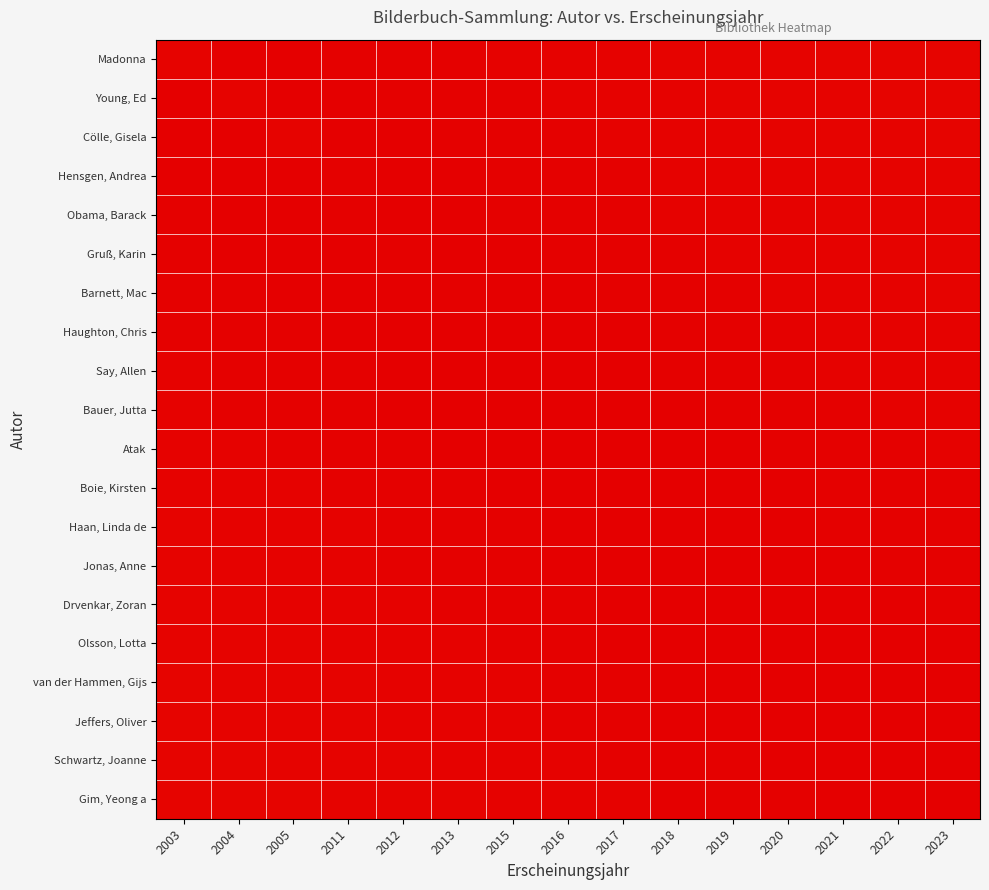

Reading right to left, list all the values displayed in this chart.

Madonna: 2023=0.0	2022=0.0	2021=0.0	2020=0.0	2019=0.0	2018=0.0	2017=0.0	2016=0.0	2015=0.0	2013=0.0	2012=0.0	2011=0.0	2005=0.0	2004=0.0	2003=1.0
Young, Ed: 2023=0.0	2022=0.0	2021=0.0	2020=0.0	2019=0.0	2018=0.0	2017=0.0	2016=0.0	2015=0.0	2013=0.0	2012=0.0	2011=0.0	2005=0.0	2004=1.0	2003=0.0
Cölle, Gisela: 2023=0.0	2022=0.0	2021=0.0	2020=0.0	2019=0.0	2018=0.0	2017=0.0	2016=0.0	2015=0.0	2013=0.0	2012=0.0	2011=0.0	2005=1.0	2004=0.0	2003=0.0
Hensgen, Andrea: 2023=0.0	2022=0.0	2021=0.0	2020=0.0	2019=0.0	2018=0.0	2017=0.0	2016=0.0	2015=0.0	2013=0.0	2012=0.0	2011=1.0	2005=0.0	2004=0.0	2003=0.0
Obama, Barack: 2023=0.0	2022=0.0	2021=0.0	2020=0.0	2019=0.0	2018=0.0	2017=0.0	2016=0.0	2015=0.0	2013=0.0	2012=0.0	2011=1.0	2005=0.0	2004=0.0	2003=0.0
Gruß, Karin: 2023=0.0	2022=0.0	2021=0.0	2020=0.0	2019=0.0	2018=0.0	2017=0.0	2016=0.0	2015=0.0	2013=0.0	2012=1.0	2011=0.0	2005=0.0	2004=0.0	2003=0.0
Barnett, Mac: 2023=0.0	2022=0.0	2021=0.0	2020=0.0	2019=0.0	2018=0.0	2017=0.0	2016=0.0	2015=0.0	2013=1.0	2012=0.0	2011=0.0	2005=0.0	2004=0.0	2003=0.0
Haughton, Chris: 2023=0.0	2022=0.0	2021=0.0	2020=0.0	2019=0.0	2018=0.0	2017=0.0	2016=0.0	2015=1.0	2013=0.0	2012=0.0	2011=0.0	2005=0.0	2004=0.0	2003=0.0
Say, Allen: 2023=0.0	2022=0.0	2021=0.0	2020=0.0	2019=0.0	2018=0.0	2017=0.0	2016=0.0	2015=1.0	2013=0.0	2012=0.0	2011=0.0	2005=0.0	2004=0.0	2003=0.0
Bauer, Jutta: 2023=0.0	2022=0.0	2021=0.0	2020=0.0	2019=0.0	2018=0.0	2017=0.0	2016=0.0	2015=1.0	2013=0.0	2012=0.0	2011=0.0	2005=0.0	2004=0.0	2003=0.0
Atak: 2023=0.0	2022=0.0	2021=0.0	2020=0.0	2019=0.0	2018=0.0	2017=0.0	2016=0.0	2015=1.0	2013=0.0	2012=0.0	2011=0.0	2005=0.0	2004=0.0	2003=0.0
Boie, Kirsten: 2023=0.0	2022=0.0	2021=0.0	2020=0.0	2019=0.0	2018=0.0	2017=0.0	2016=1.0	2015=0.0	2013=0.0	2012=0.0	2011=0.0	2005=0.0	2004=0.0	2003=0.0
Haan, Linda de: 2023=0.0	2022=0.0	2021=0.0	2020=0.0	2019=0.0	2018=0.0	2017=0.0	2016=1.0	2015=0.0	2013=0.0	2012=0.0	2011=0.0	2005=0.0	2004=0.0	2003=0.0
Jonas, Anne: 2023=0.0	2022=0.0	2021=0.0	2020=0.0	2019=0.0	2018=0.0	2017=1.0	2016=0.0	2015=0.0	2013=0.0	2012=0.0	2011=0.0	2005=0.0	2004=0.0	2003=0.0
Drvenkar, Zoran: 2023=0.0	2022=0.0	2021=0.0	2020=0.0	2019=0.0	2018=0.0	2017=1.0	2016=0.0	2015=0.0	2013=0.0	2012=0.0	2011=0.0	2005=0.0	2004=0.0	2003=0.0
Olsson, Lotta: 2023=0.0	2022=0.0	2021=0.0	2020=0.0	2019=0.0	2018=0.0	2017=1.0	2016=0.0	2015=0.0	2013=0.0	2012=0.0	2011=0.0	2005=0.0	2004=0.0	2003=0.0
van der Hammen, Gijs: 2023=0.0	2022=0.0	2021=0.0	2020=0.0	2019=0.0	2018=1.0	2017=0.0	2016=0.0	2015=0.0	2013=0.0	2012=0.0	2011=0.0	2005=0.0	2004=0.0	2003=0.0
Jeffers, Oliver: 2023=0.0	2022=0.0	2021=0.0	2020=0.0	2019=0.0	2018=1.0	2017=0.0	2016=0.0	2015=0.0	2013=0.0	2012=0.0	2011=0.0	2005=0.0	2004=0.0	2003=0.0
Schwartz, Joanne: 2023=0.0	2022=0.0	2021=0.0	2020=0.0	2019=0.0	2018=1.0	2017=0.0	2016=0.0	2015=0.0	2013=0.0	2012=0.0	2011=0.0	2005=0.0	2004=0.0	2003=0.0
Gim, Yeong a: 2023=0.0	2022=0.0	2021=0.0	2020=0.0	2019=0.0	2018=1.0	2017=0.0	2016=0.0	2015=0.0	2013=0.0	2012=0.0	2011=0.0	2005=0.0	2004=0.0	2003=0.0